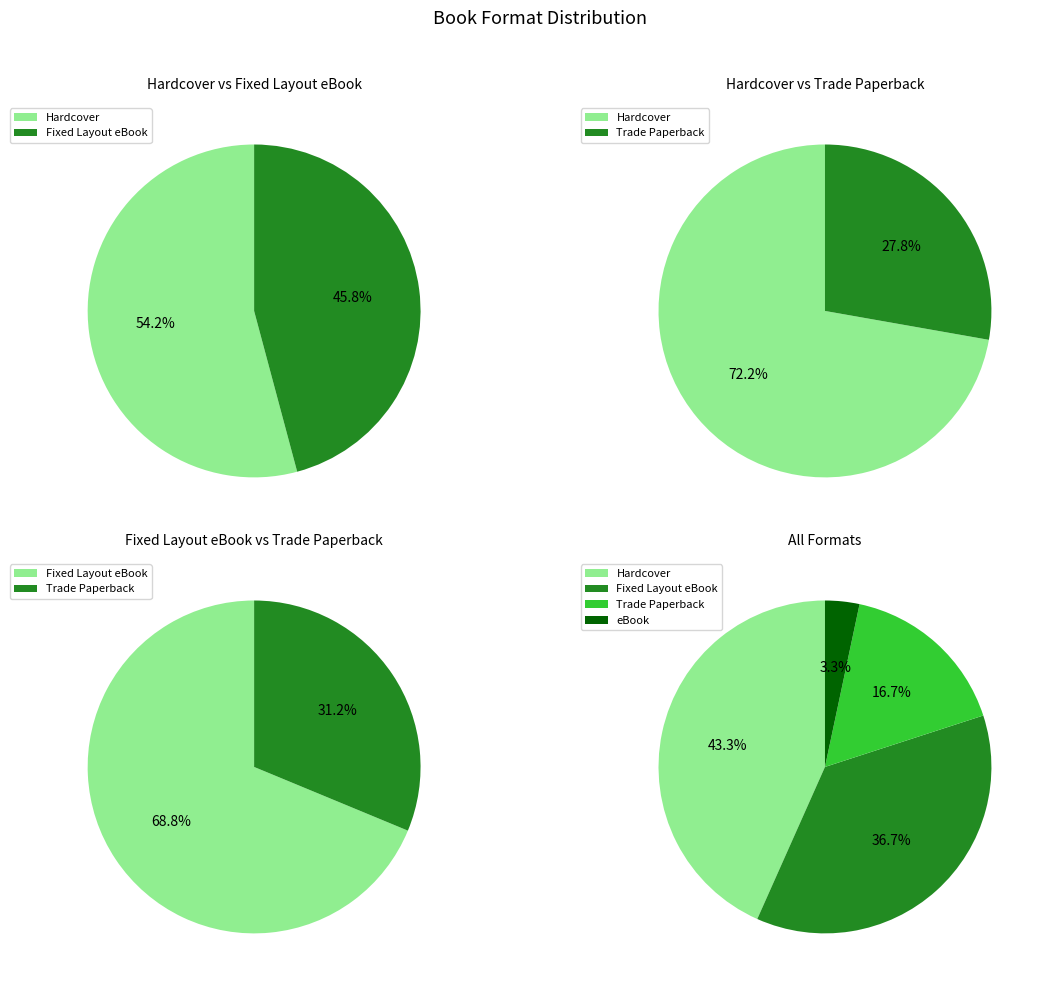

To the nearest percent, what is the combined percentage of Fixed Layout eBook and Hardcover?

80%